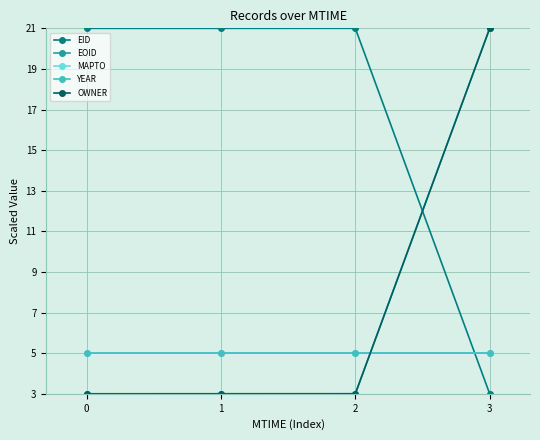

Between 2 and 3, which is larger?

2